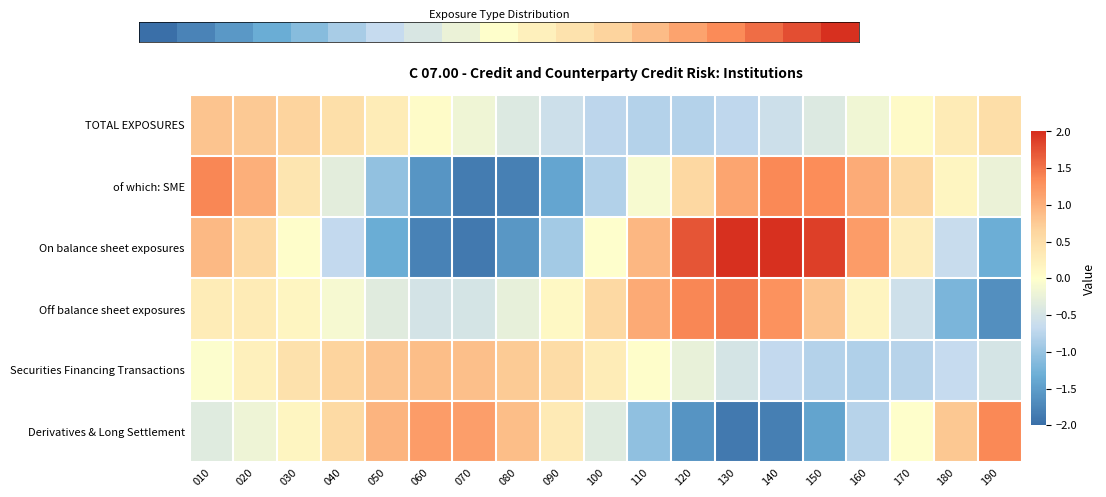

What is the spread (max minus min) of values at 060?

3.0